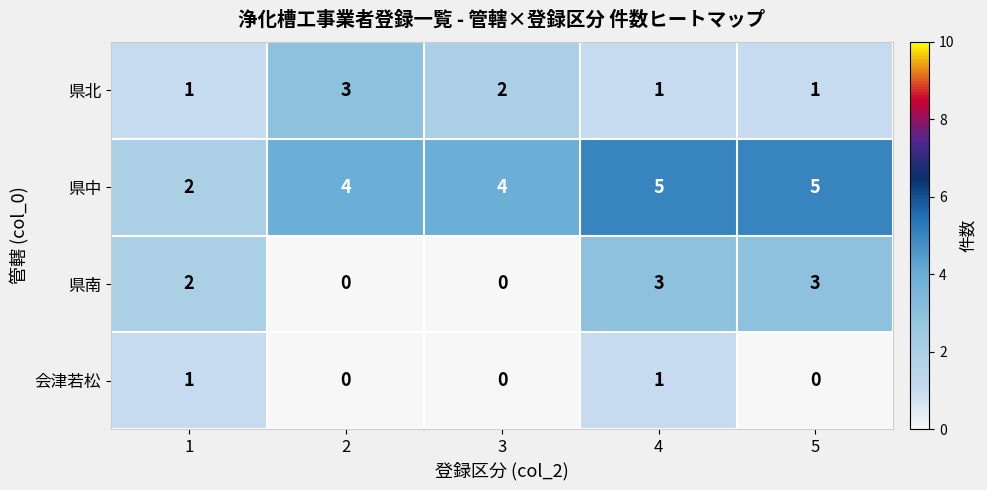

At which category is the sum across all series the highest?

4